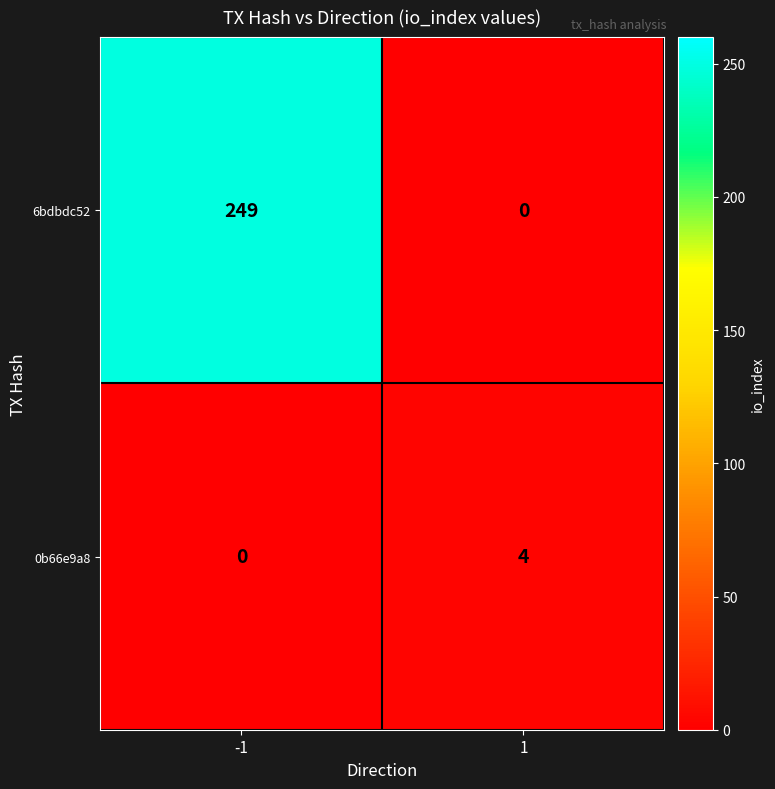

List the series in order of their peak value, lowest first.

0b66e9a8, 6bdbdc52